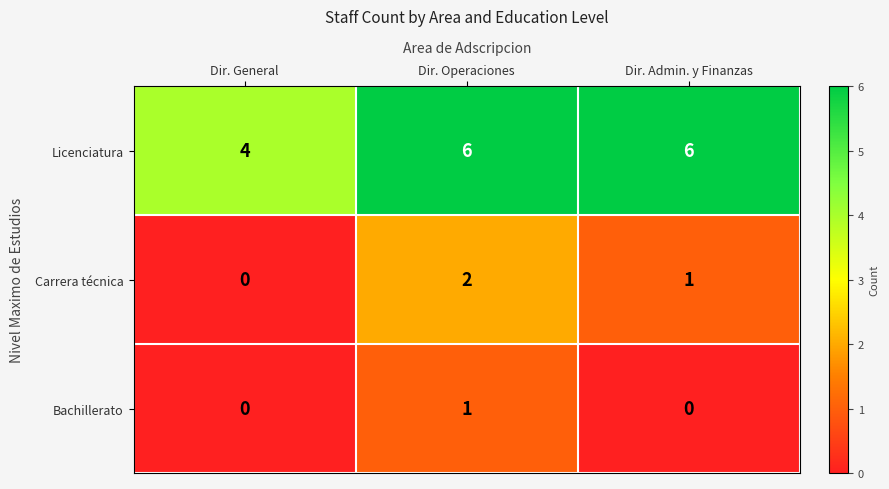

Reading right to left, what are all the values shown in this chart?

Licenciatura: 6	6	4
Carrera técnica: 1	2	0
Bachillerato: 0	1	0